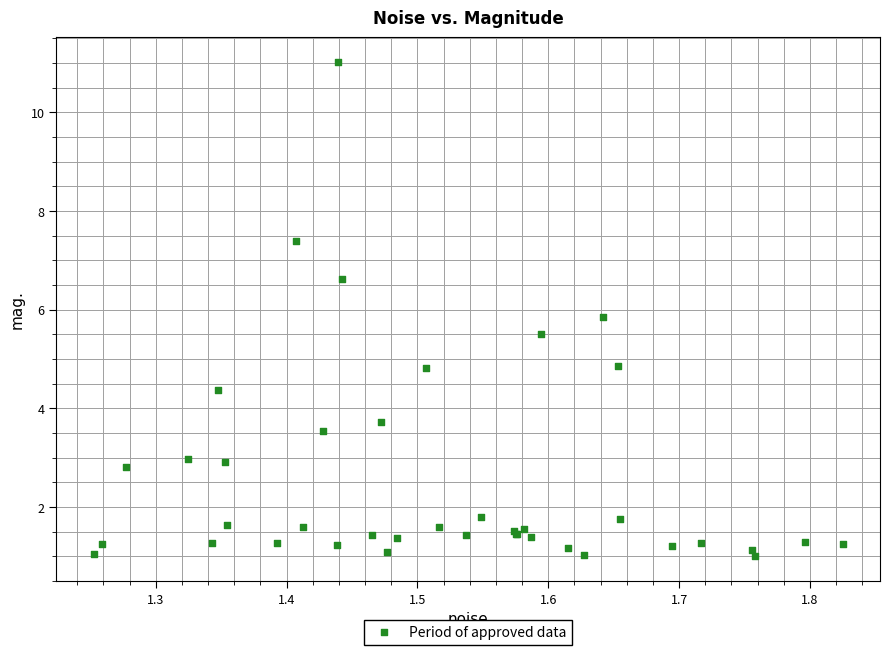

What Y value in the scatter plot is closest to 6?

5.8